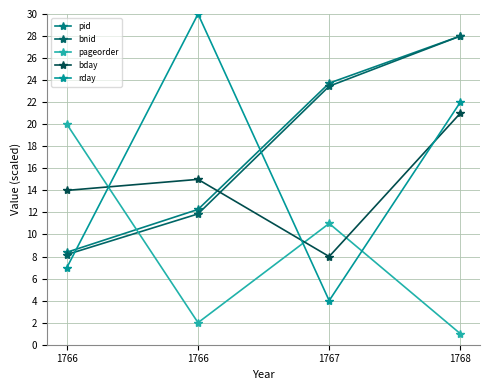

What is the value of the bnid point at the 1st from the left?

8.2